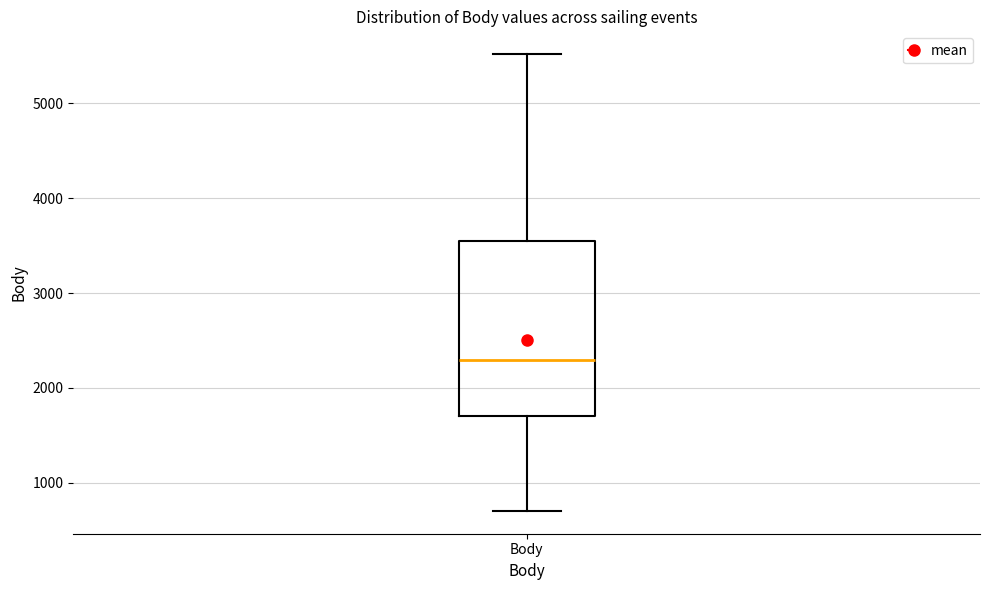

Transcribe this box plot: give where the median line is, the range the box spans, and where the two whiskers end, as read against the y-axis. The values are not printed on the chart, so give them approximately, as read against the axis.

median 2300, box 1700 to 3500, whiskers 700 to 5500